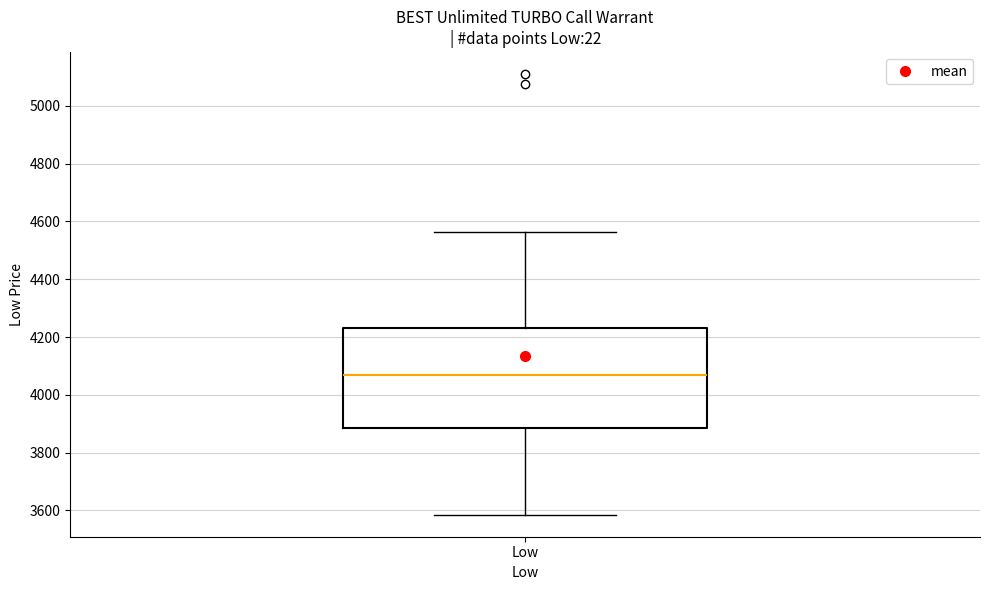

Transcribe this box plot: give where the median line is, the range the box spans, and where the two whiskers end, as read against the y-axis. The values are not printed on the chart, so give them approximately, as read against the axis.

median 4080, box 3880 to 4240, whiskers 3580 to 4560